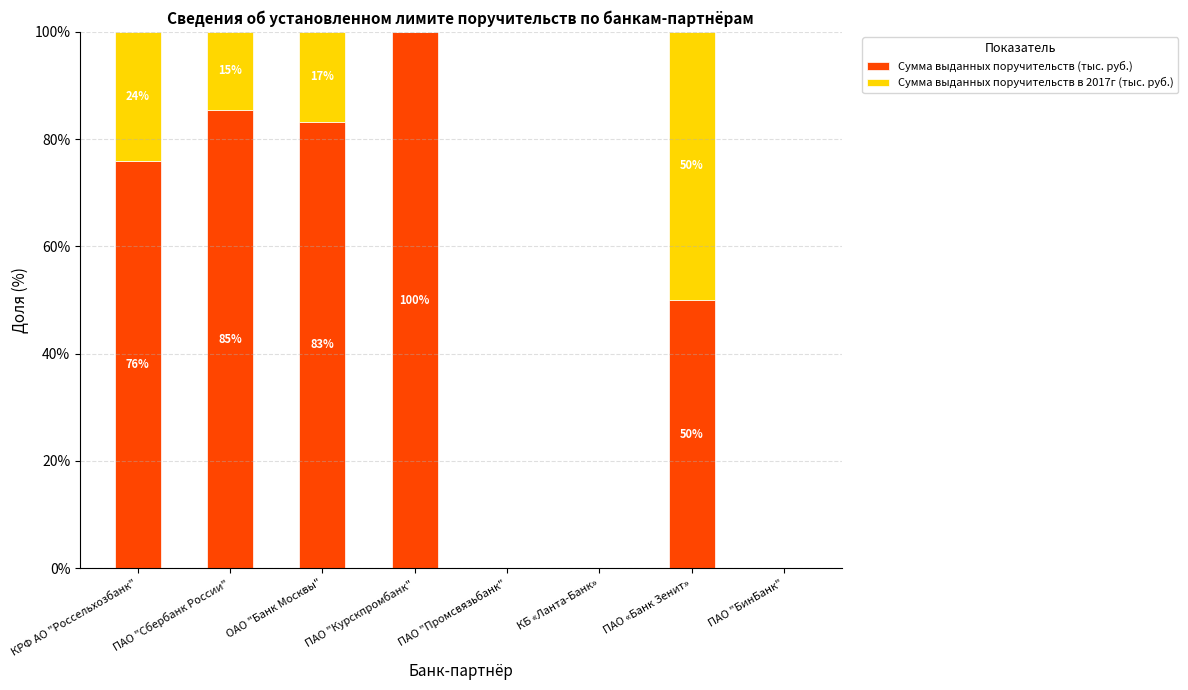

What is the label of the 6th bar from the left?

КБ «Ланта-Банк»